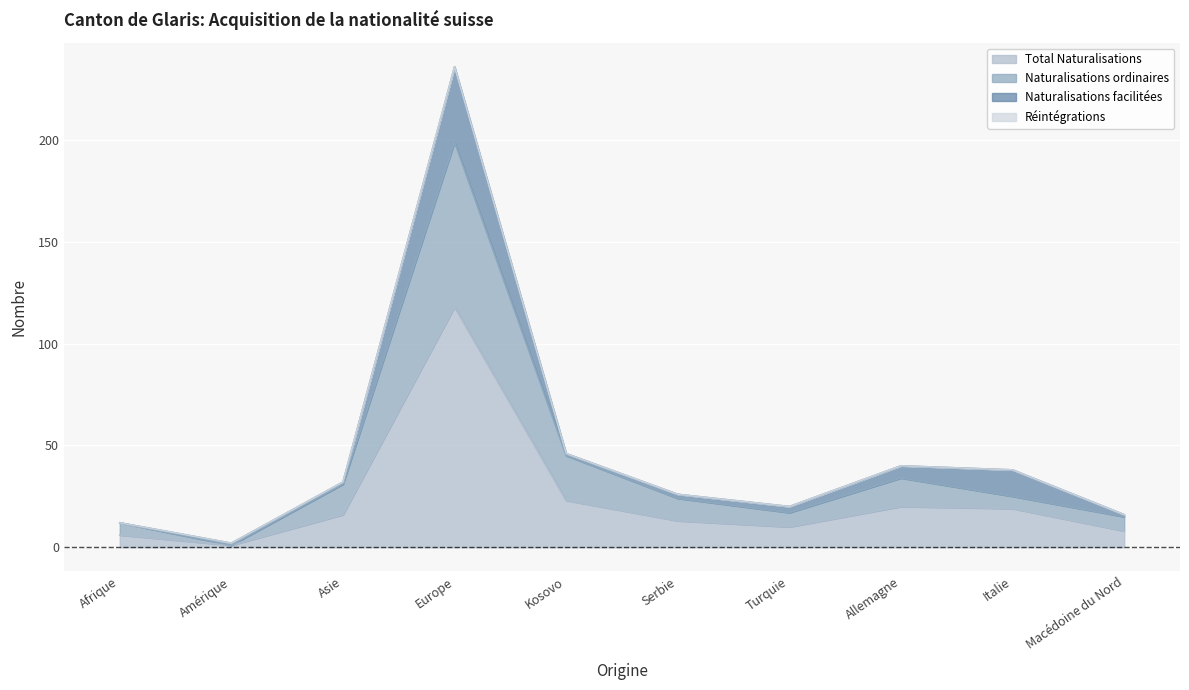

What position from the left is Europe?

4